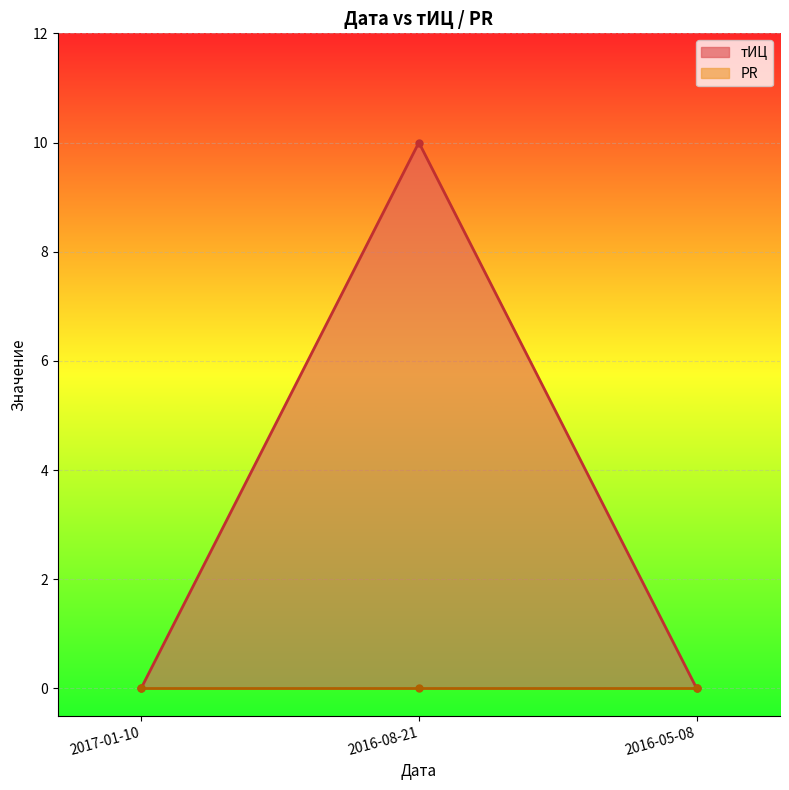

What is the maximum value for тИЦ line?

10